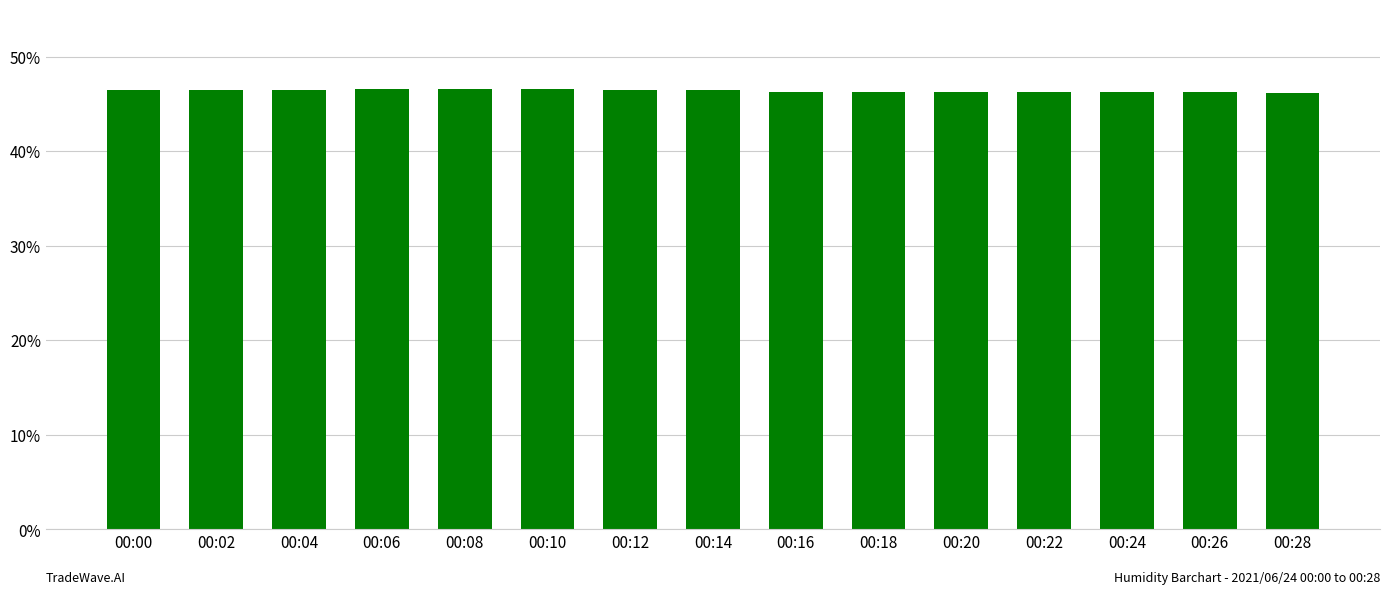

True or false: the data shows 67.2 at 00:18.

False